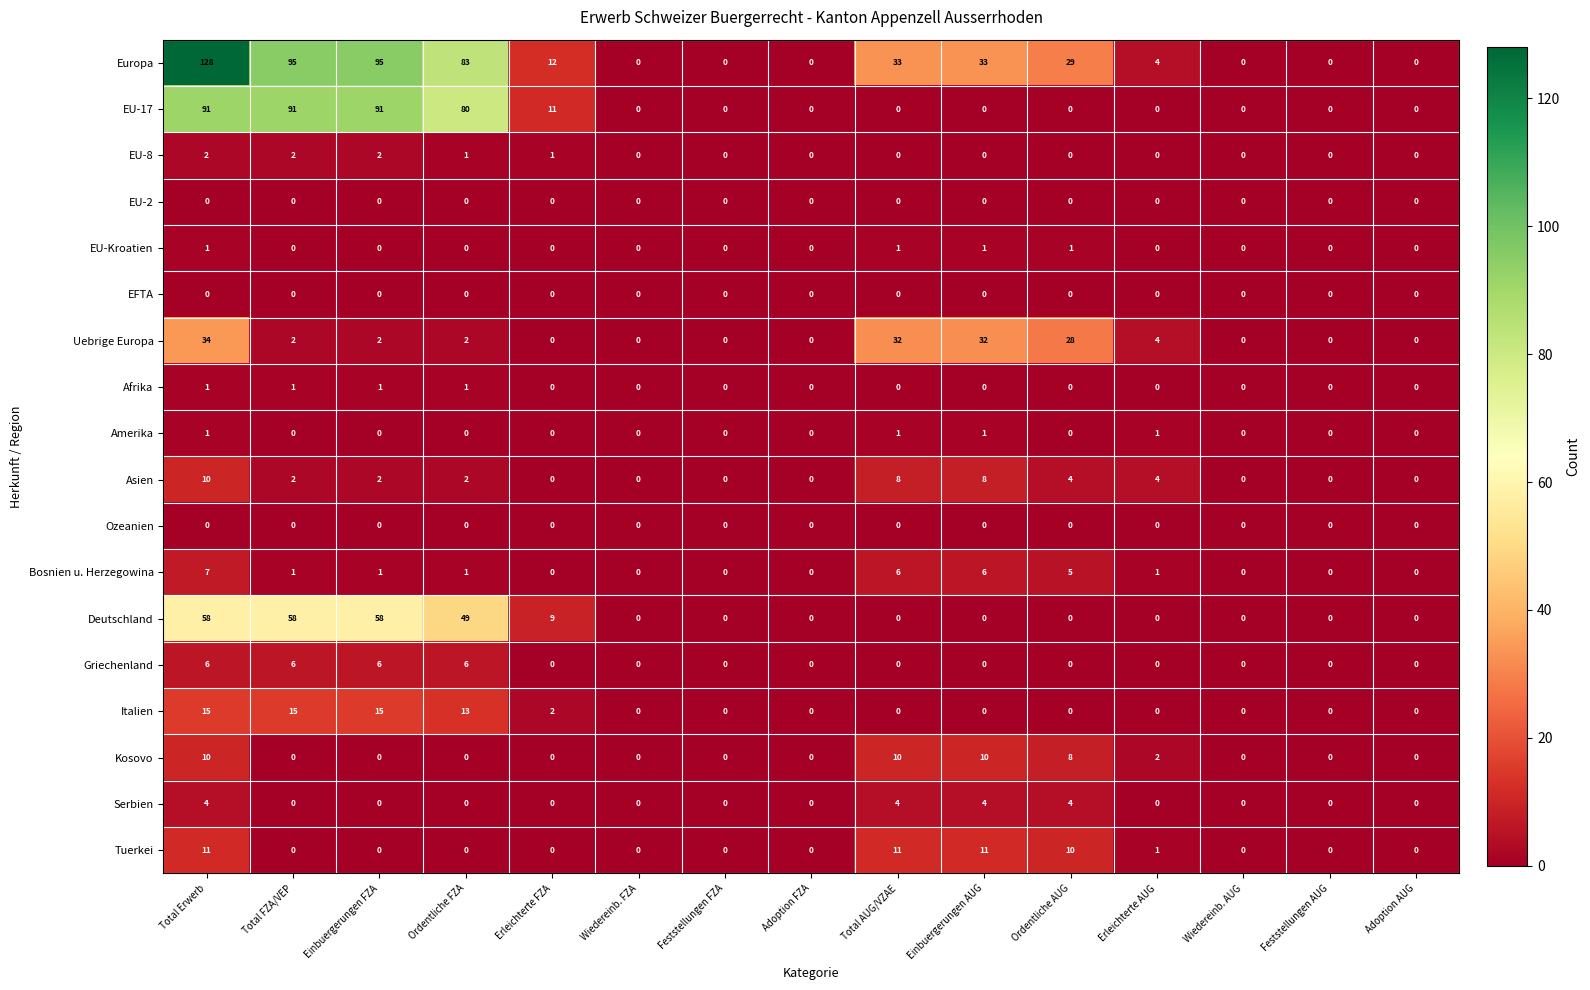

What is the difference between the highest and lowest values at Ordentliche AUG?

29